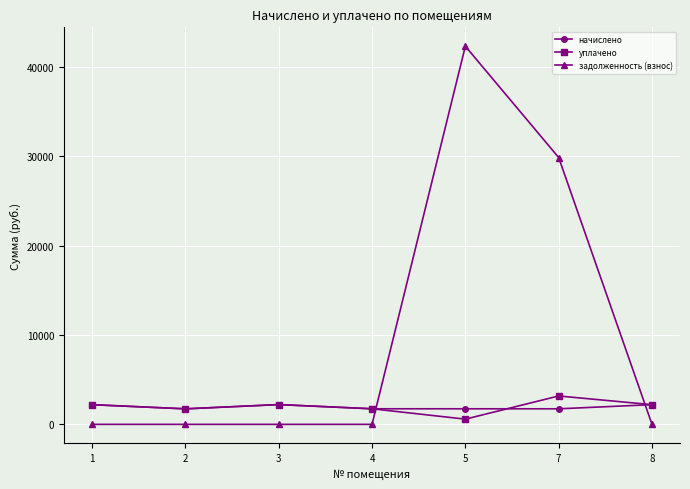

Between which two adjacent categories do задолженность (взнос) and уплачено first intersect?

4 and 5